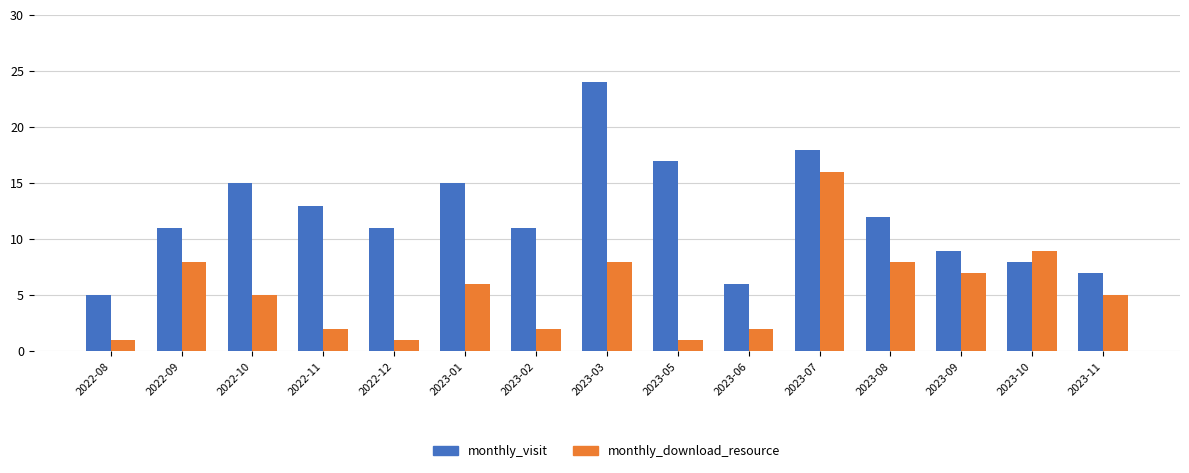

Rank the series by their maximum value, from lowest to highest.

monthly_download_resource, monthly_visit